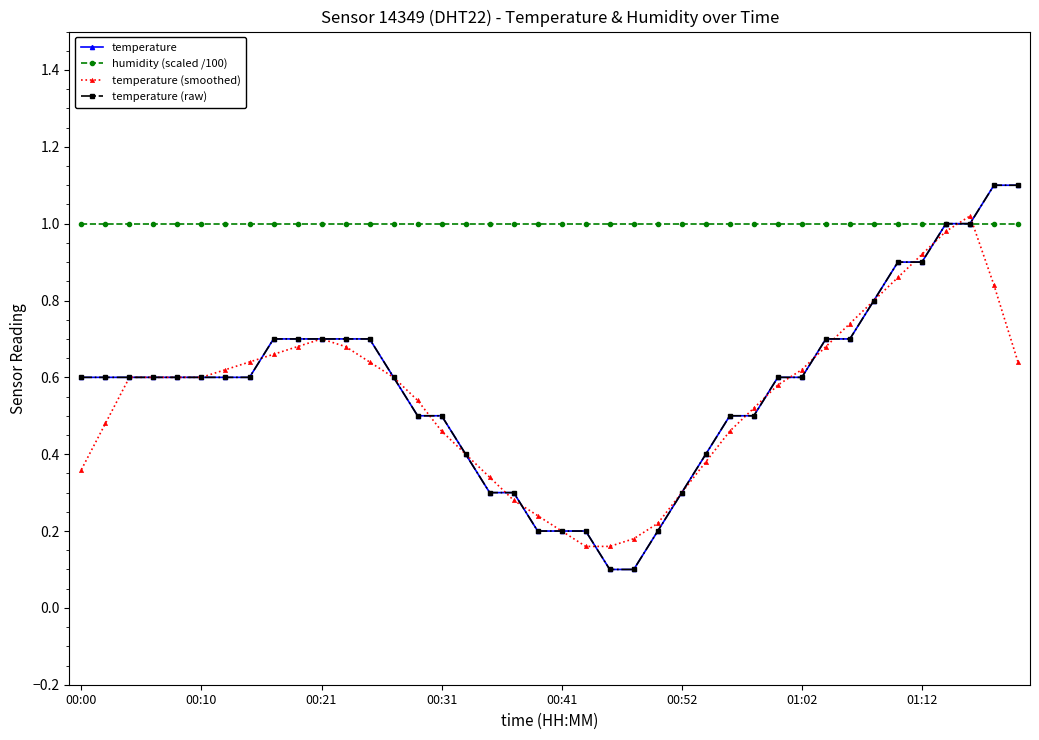

Which category has the highest value in the temperature (smoothed) series?

37